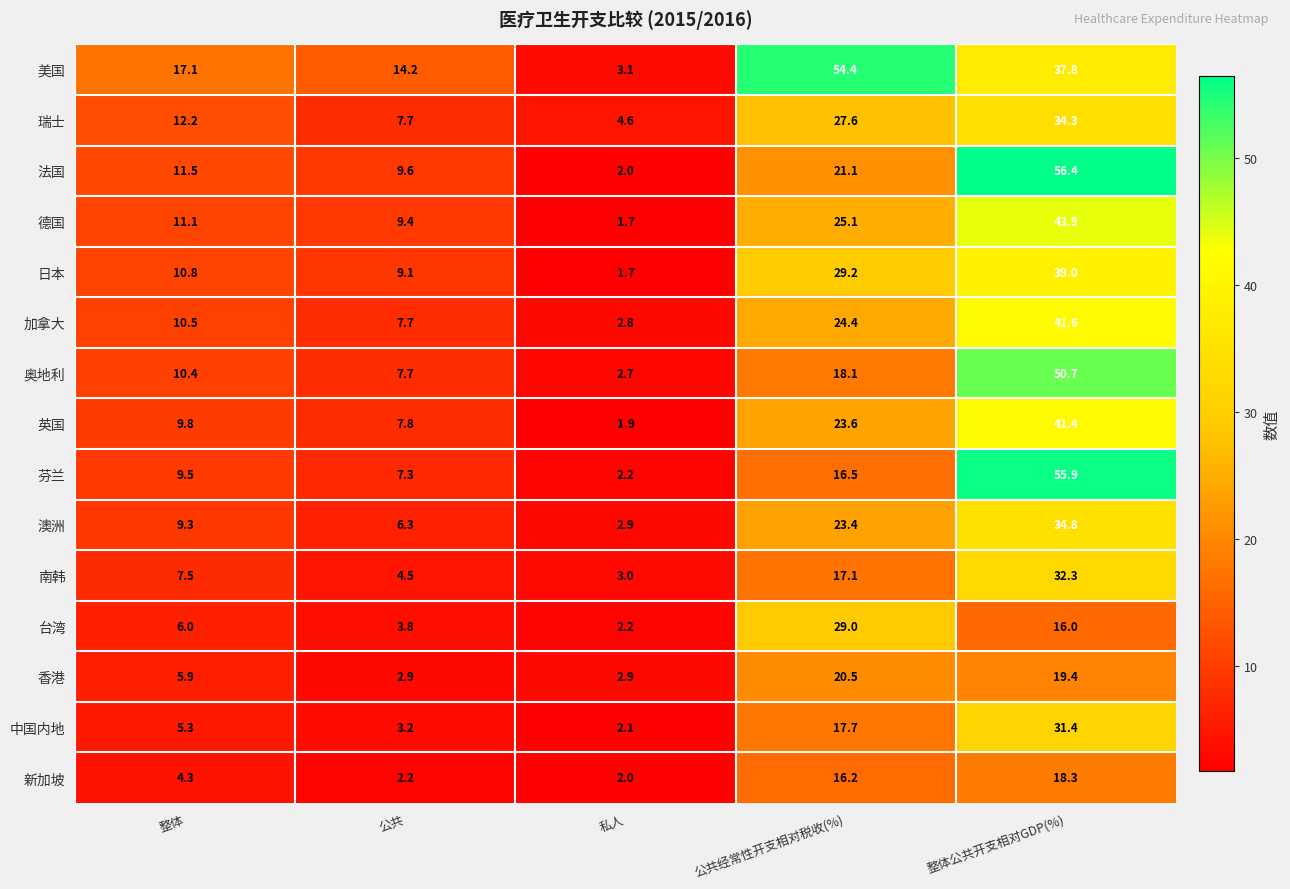

Rank the series by their maximum value, from lowest to highest.

新加坡, 香港, 台湾, 中国内地, 南韩, 瑞士, 澳洲, 日本, 英国, 加拿大, 德国, 奥地利, 美国, 芬兰, 法国